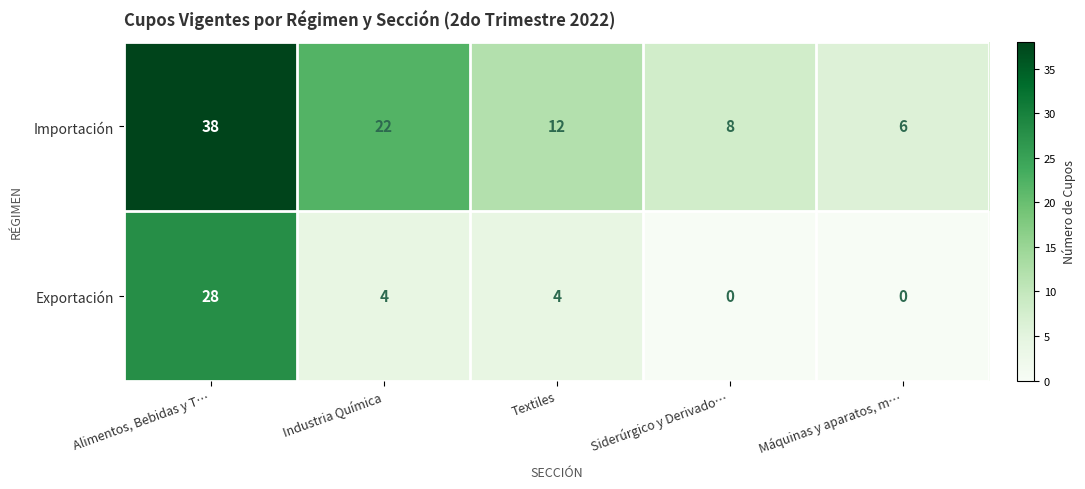

What is the lowest value of the Importación series?

6